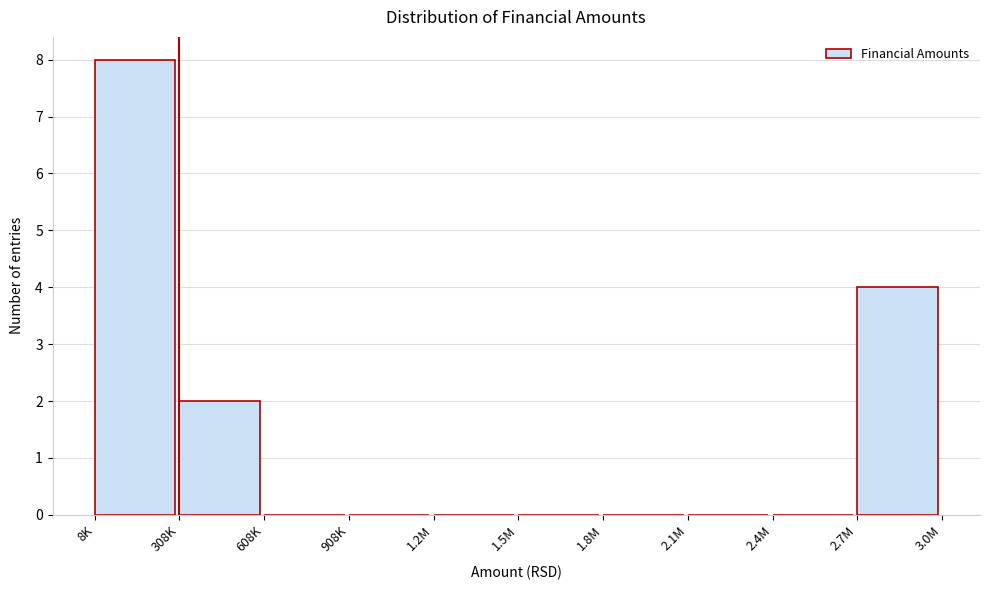

Reading left to right, list all the values displayed in this chart.

8K=8	308K=2	608K=0	908K=0	1.2M=0	1.5M=0	1.8M=0	2.1M=0	2.4M=0	2.7M=4